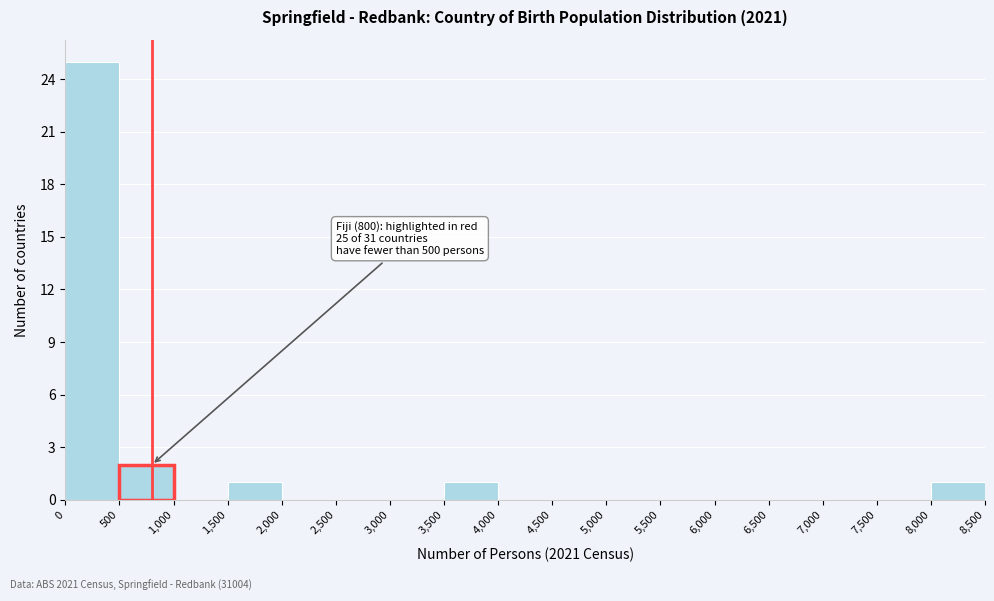

Which range on the x-axis has the tallest bar?

0 to 500